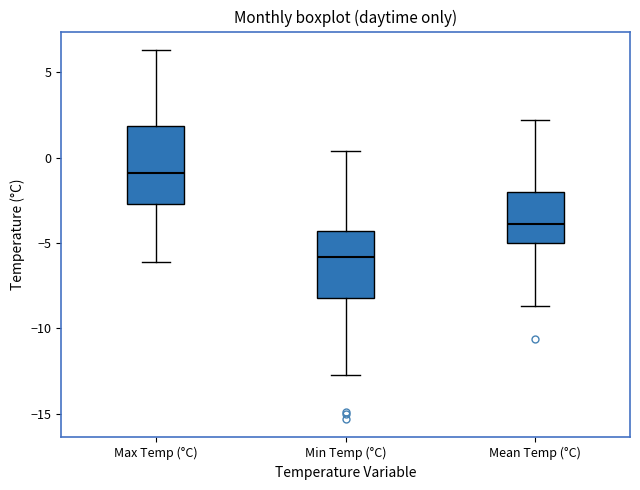

Where does the upper whisker of the box for Mean Temp (°C) end on the y-axis? The values are not printed on the chart, so give them approximately, as read against the axis.

2.0